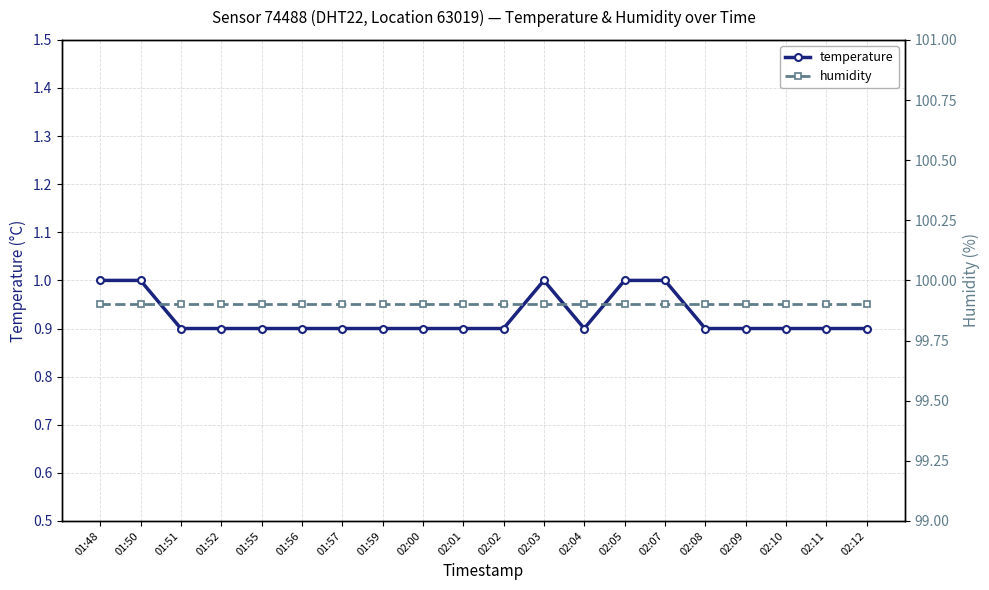

What is the smallest value displayed?

0.9